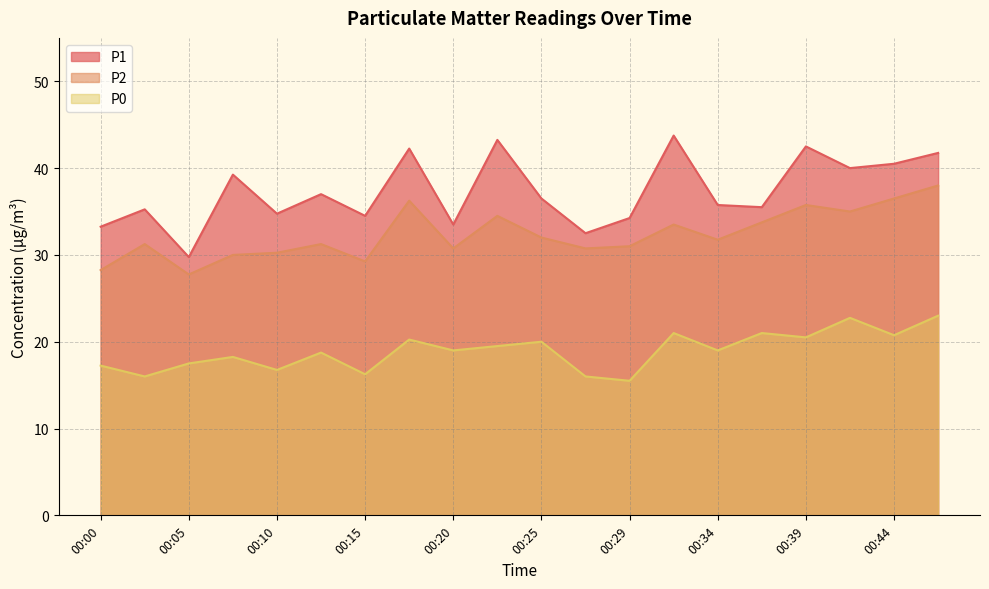

Which series has the largest range (max minus min)?

P1